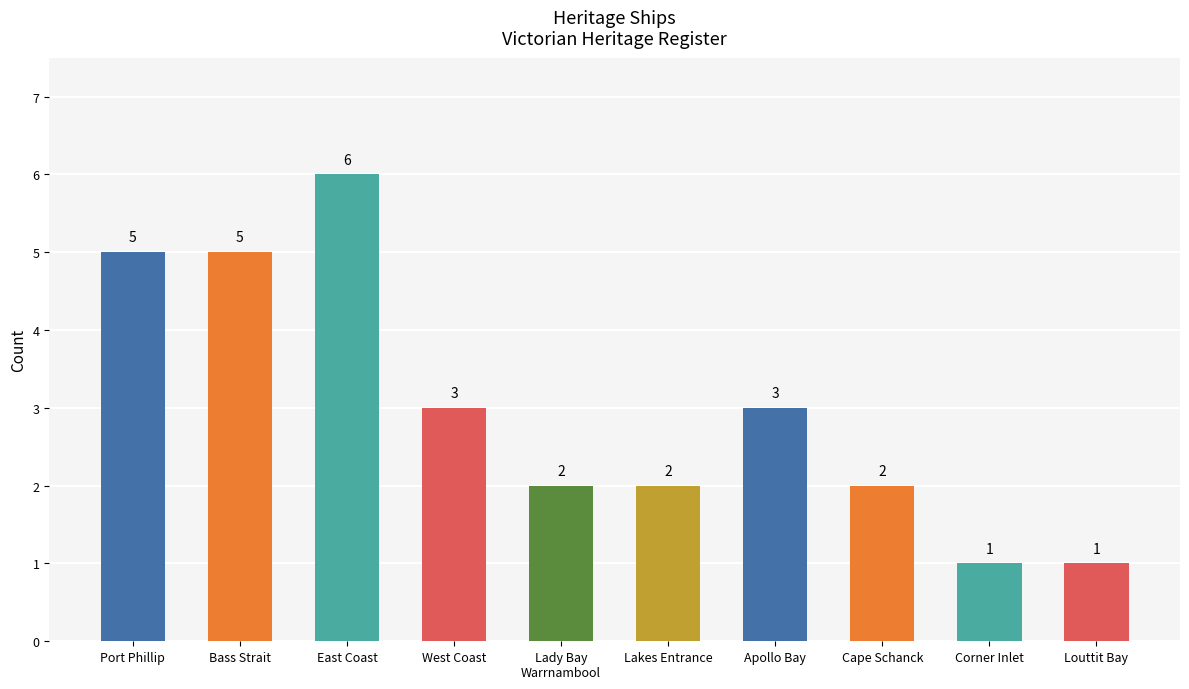

How many bars are there in total?

10